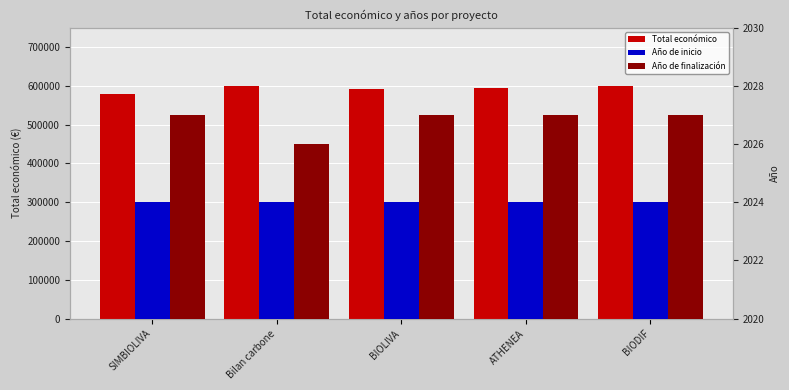

At which category is the sum across all series the highest?

Bilan carbone